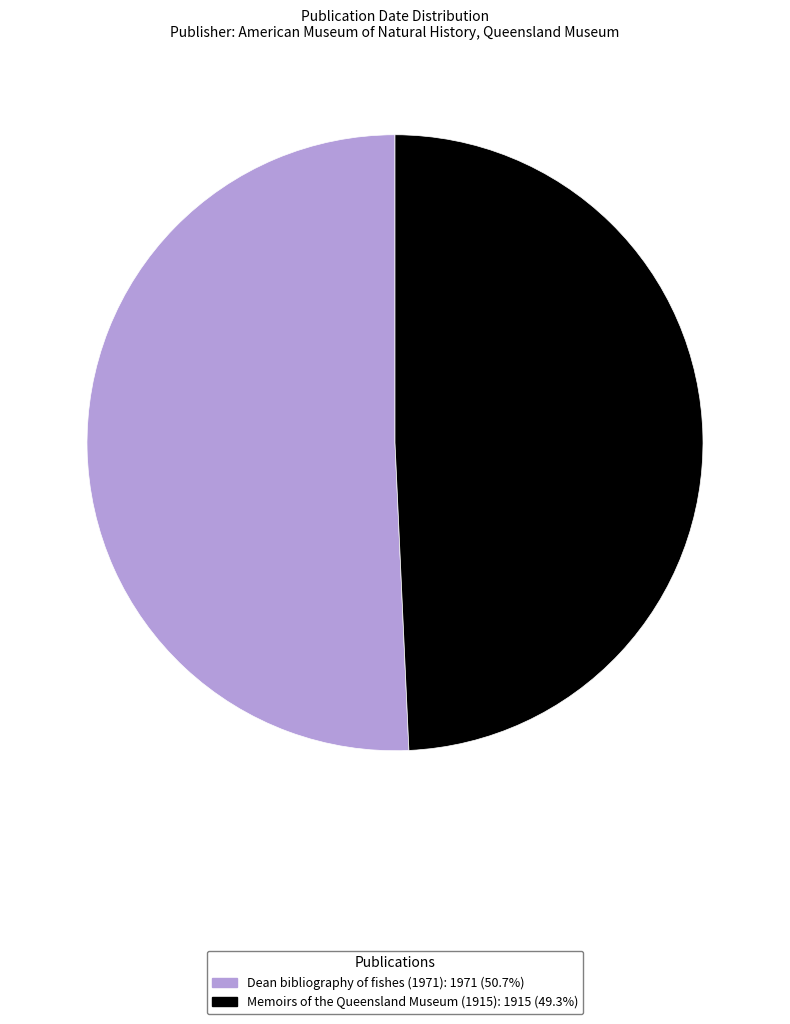

Which category has the biggest portion of the pie?

Dean bibliography of fishes (1971)